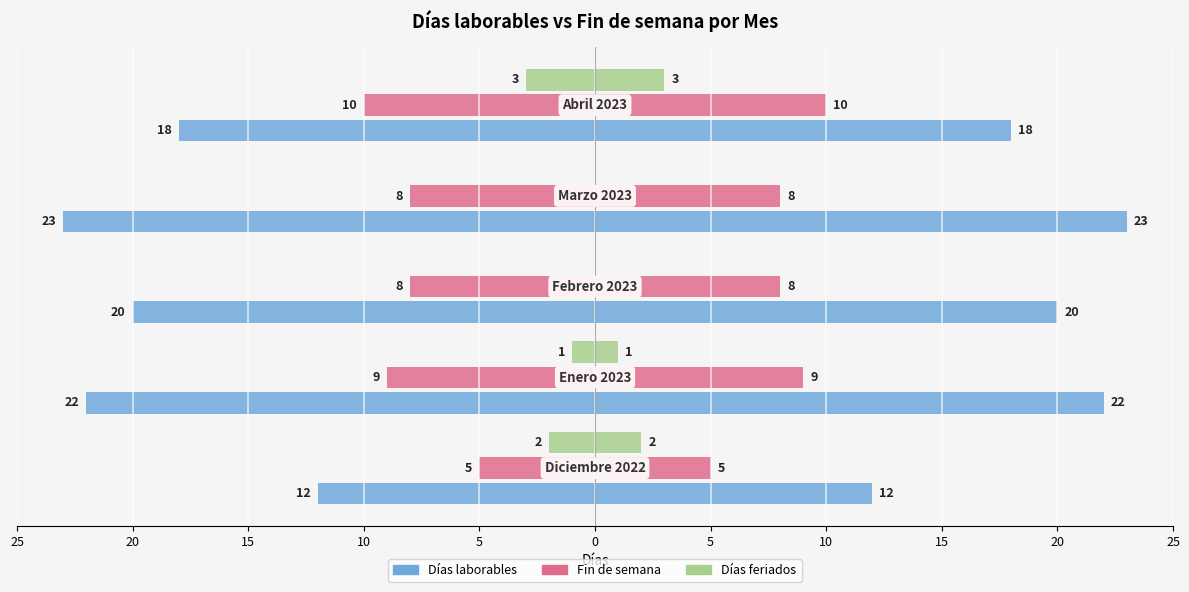

Reading right to left, extract all data points from this chart.

Días laborables (left): -18	-23	-20	-22	-12
Días laborables: 18	23	20	22	12
Fin de semana: 10	8	8	9	5
Días feriados: 3	0	0	1	2